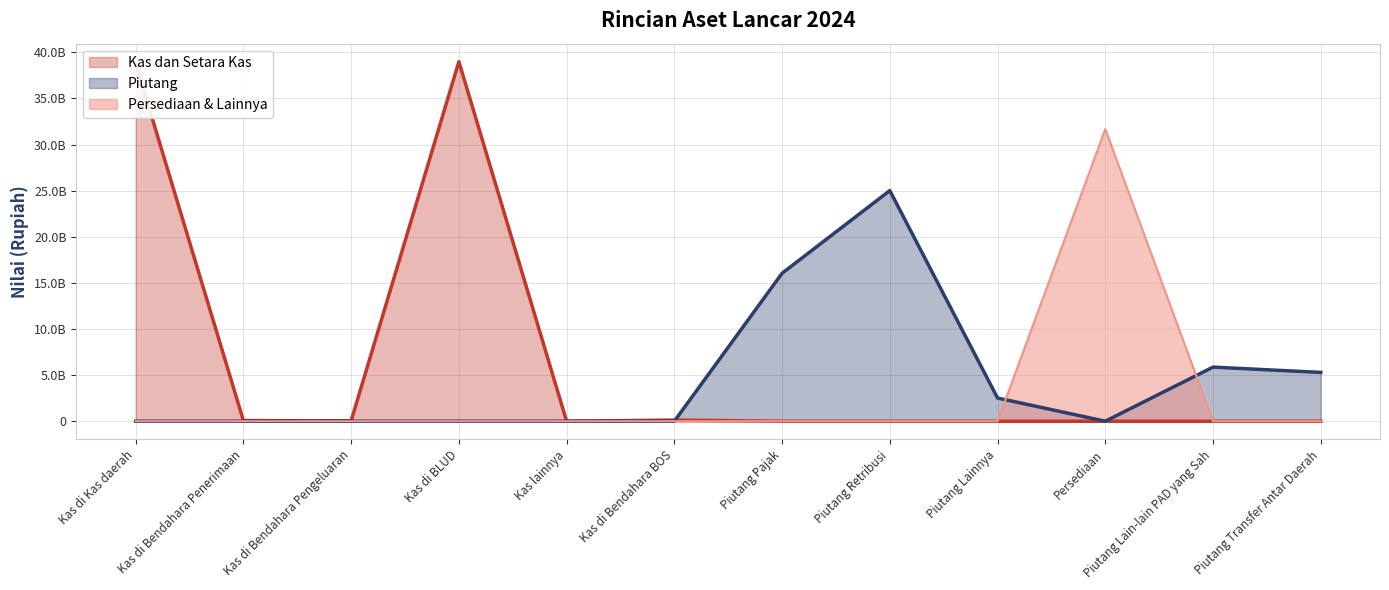

True or false: Persediaan & Lainnya and Piutang intersect in this chart.

True